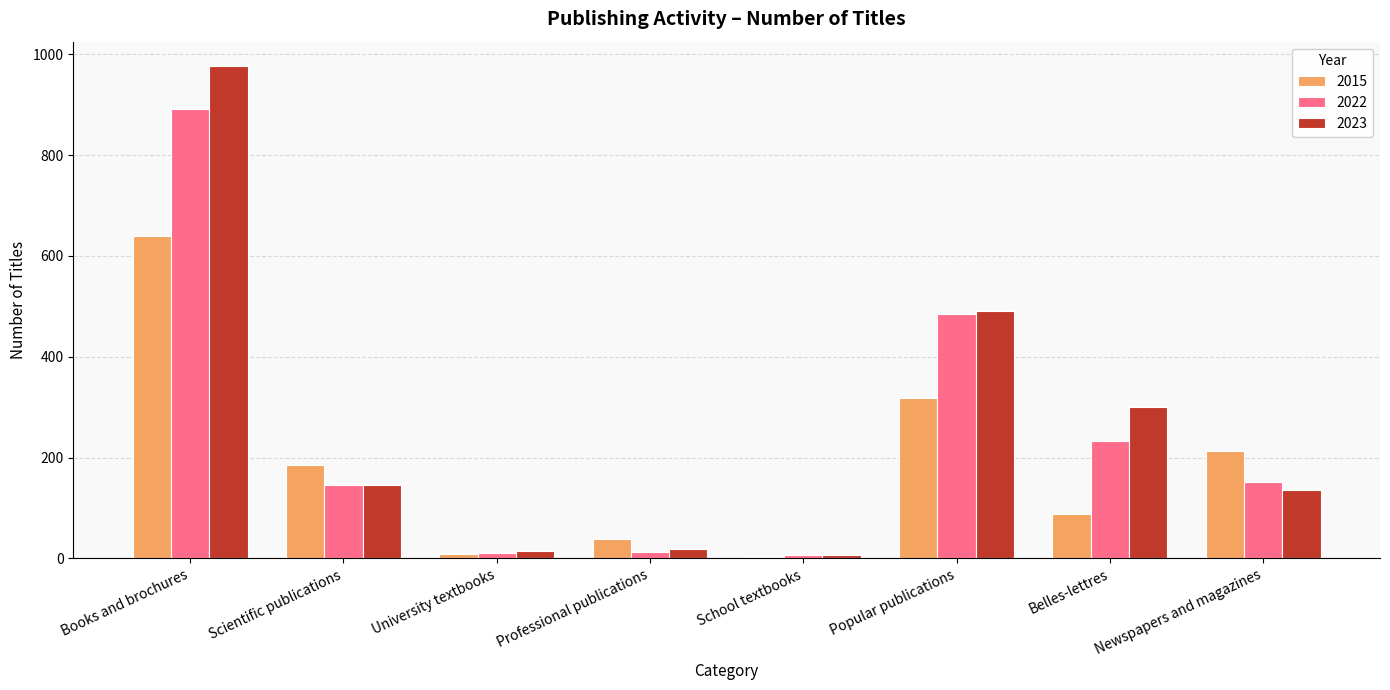

The value of 2015 at Scientific publications is 107. True or false?

False